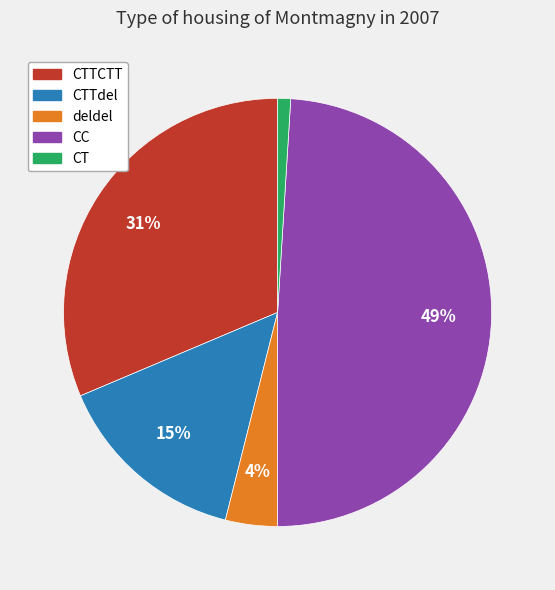

Does any single category account for the majority?

No